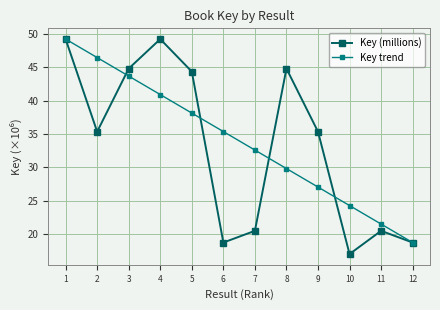

Which category has the lowest value in the Key (millions) series?

10